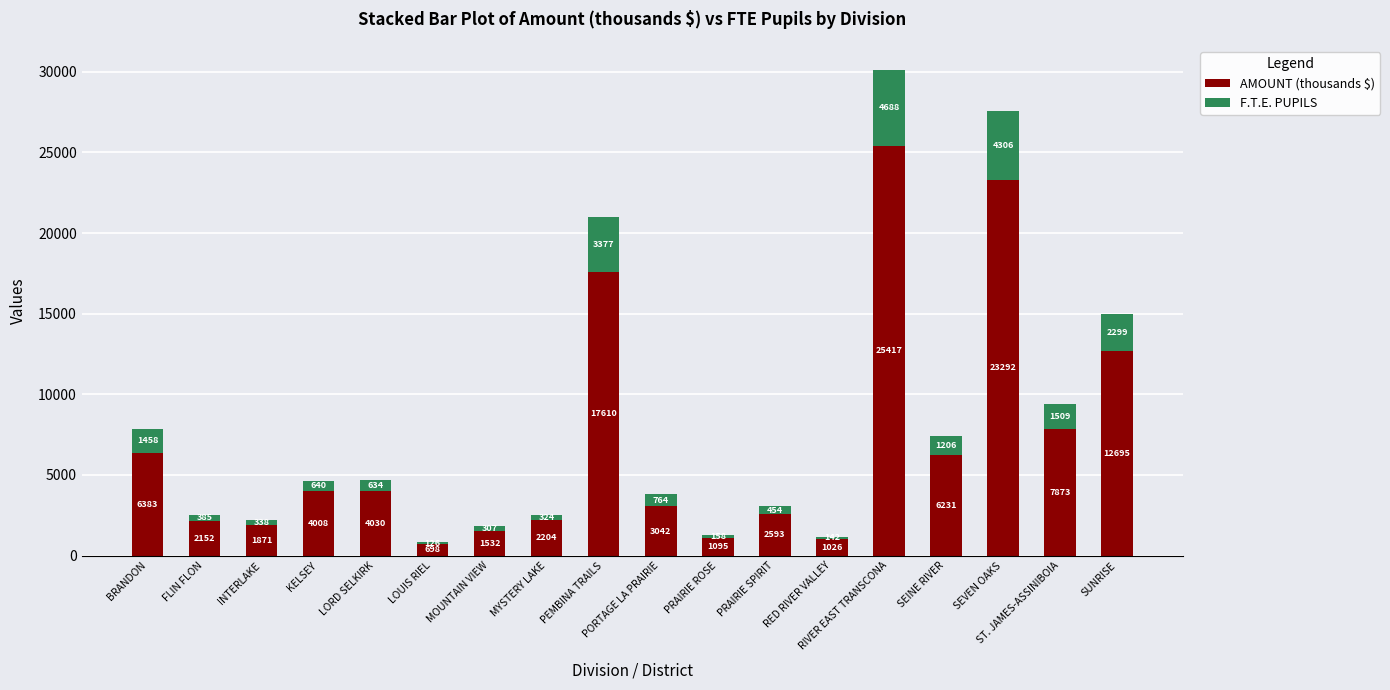

At which category is the sum across all series the highest?

RIVER EAST TRANSCONA